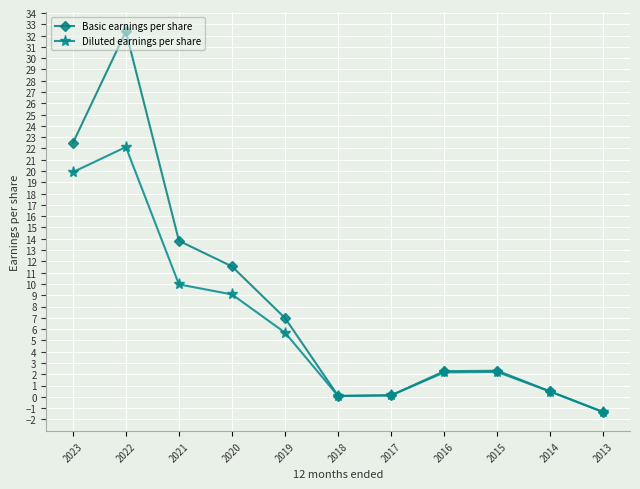

In Basic earnings per share, how many points are lower than both neighbors (excluding endpoints)?

1